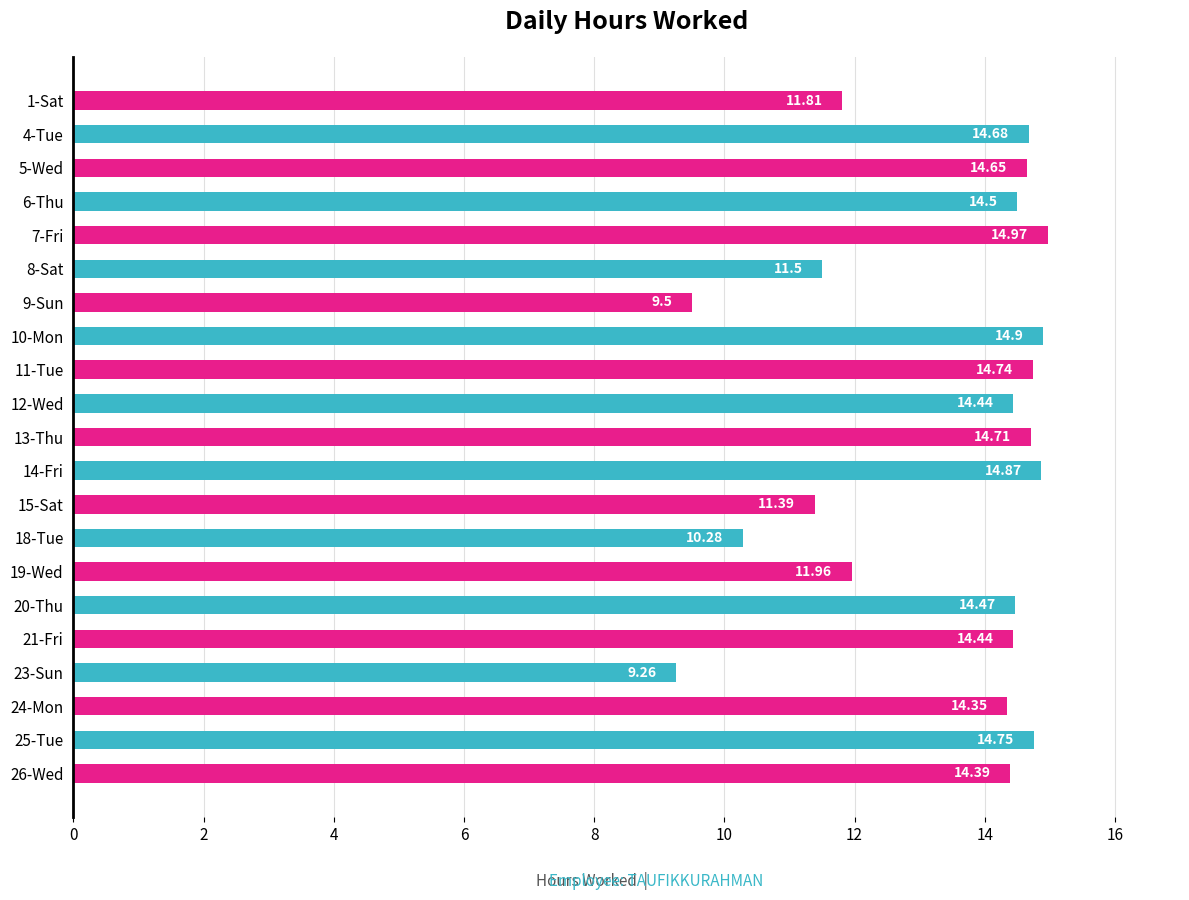

What is the greatest value displayed?

15.0